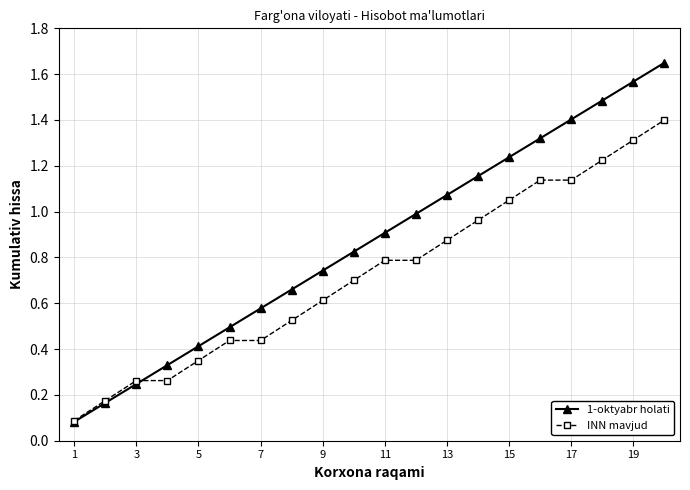

What is the smallest value displayed?

0.1